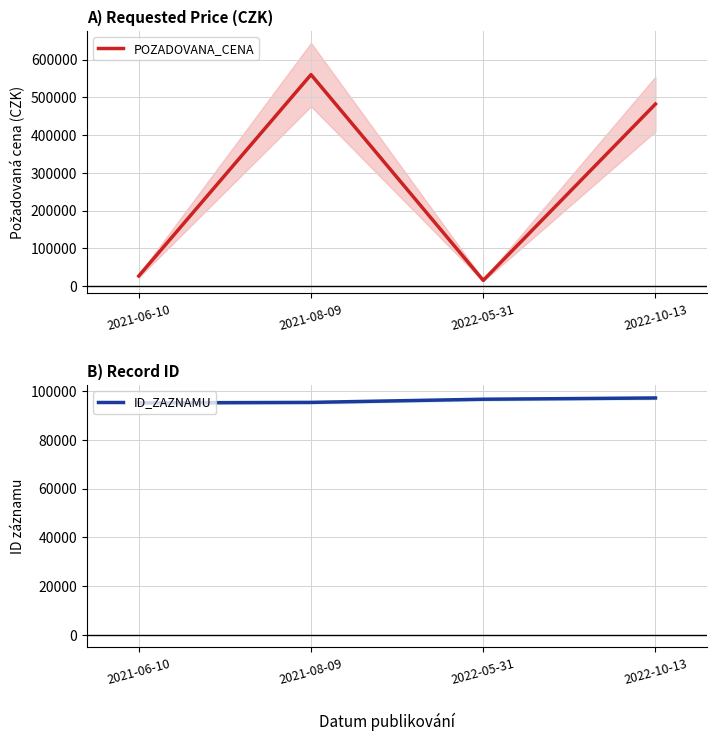

True or false: ID_ZAZNAMU has a value of 95061 at 2021-06-10.

True